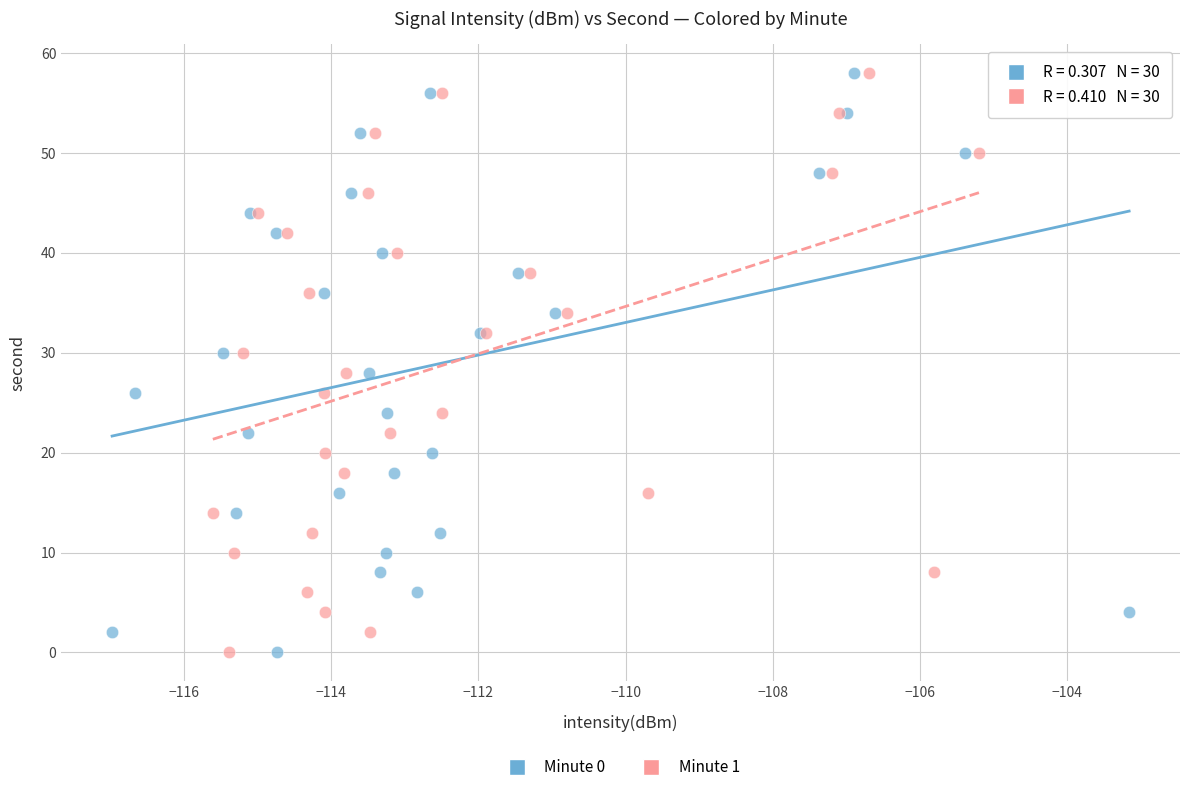

What are all the series names shown in the legend?

Minute 0, Minute 1